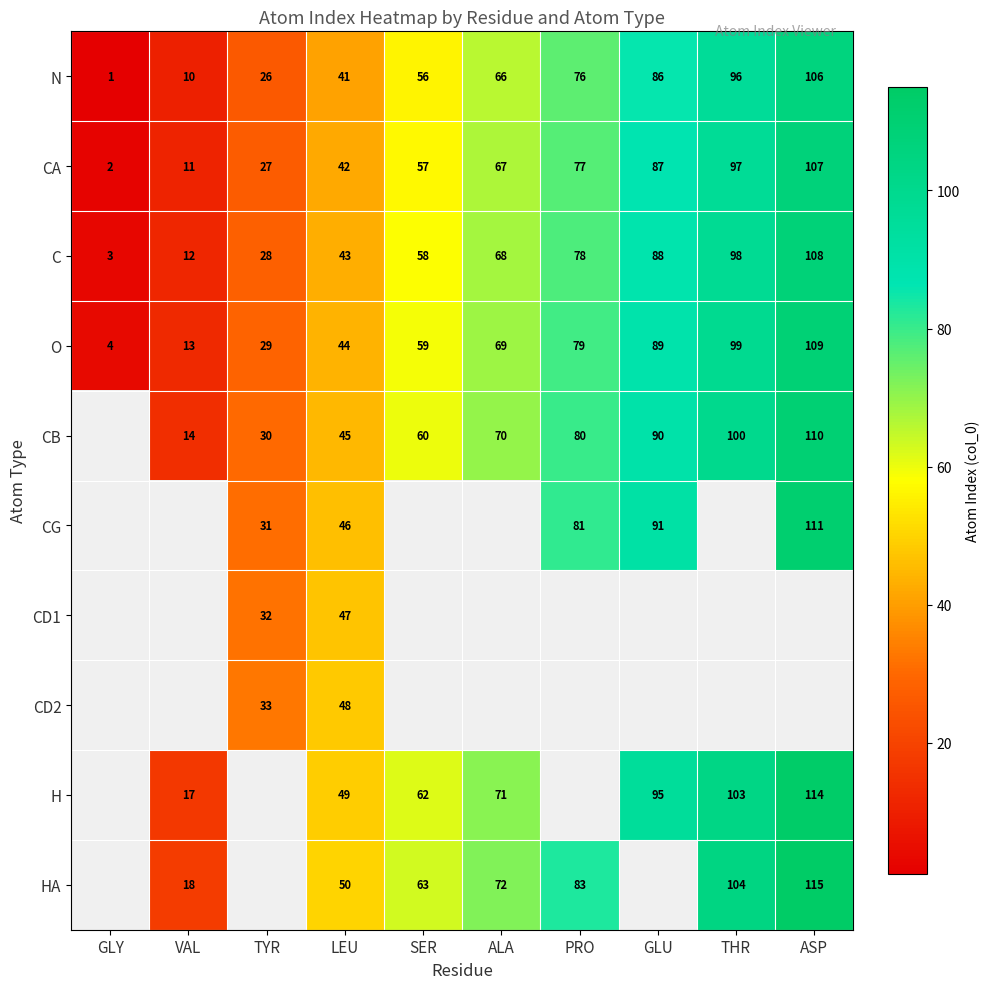

What is the difference between the second highest and minimum values in the N series?

95